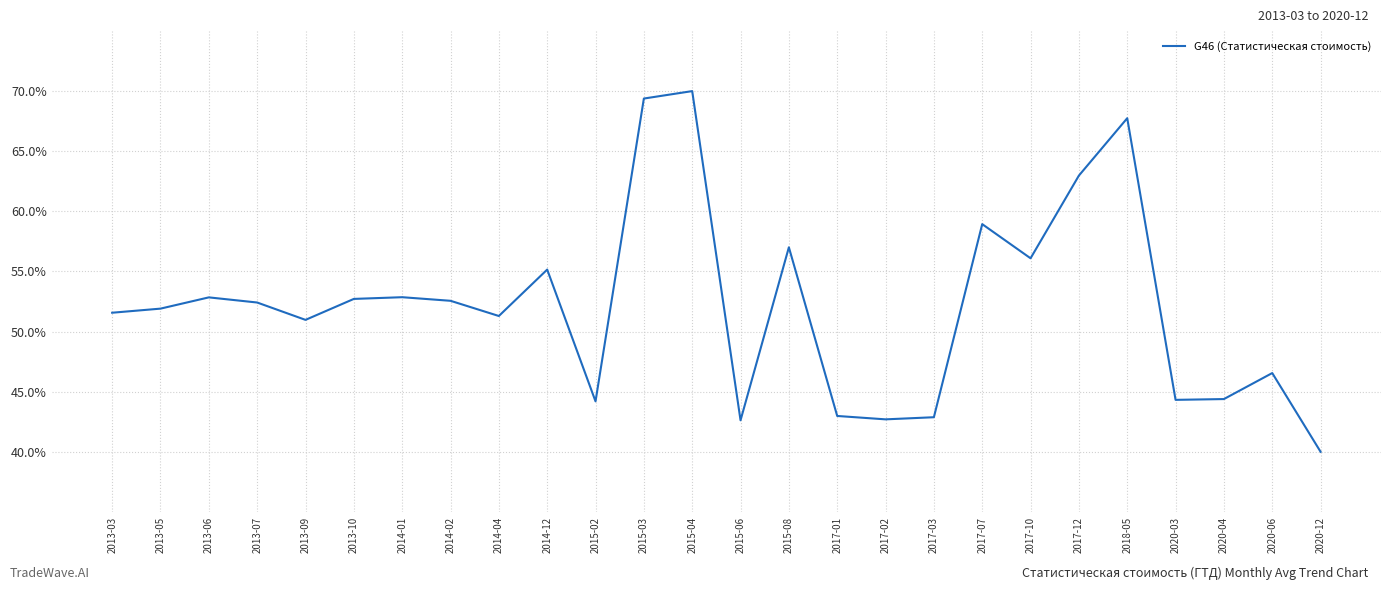

What position from the left is 2014-04?

9